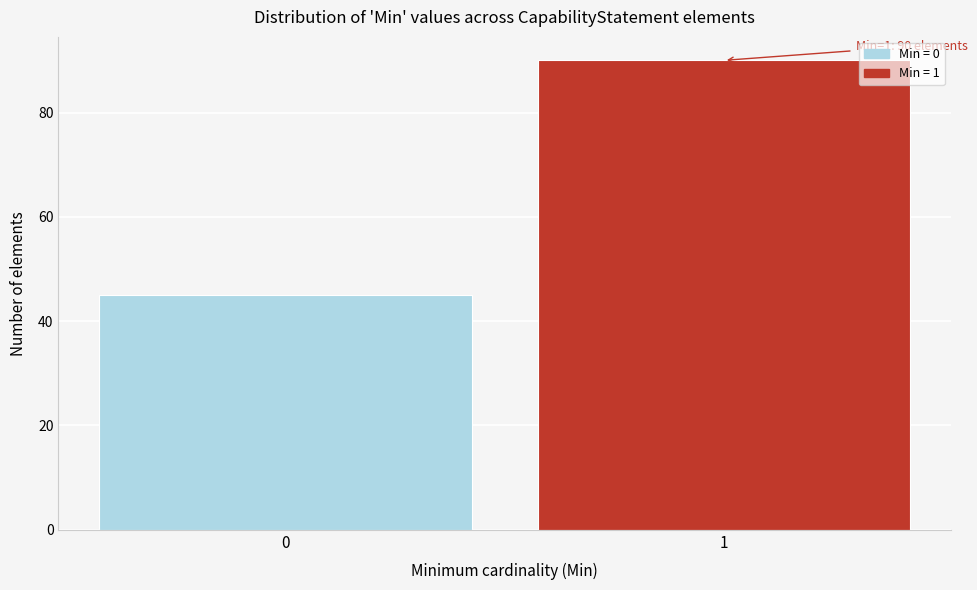

Reading right to left, what are all the values shown in this chart?

1=90	0=45